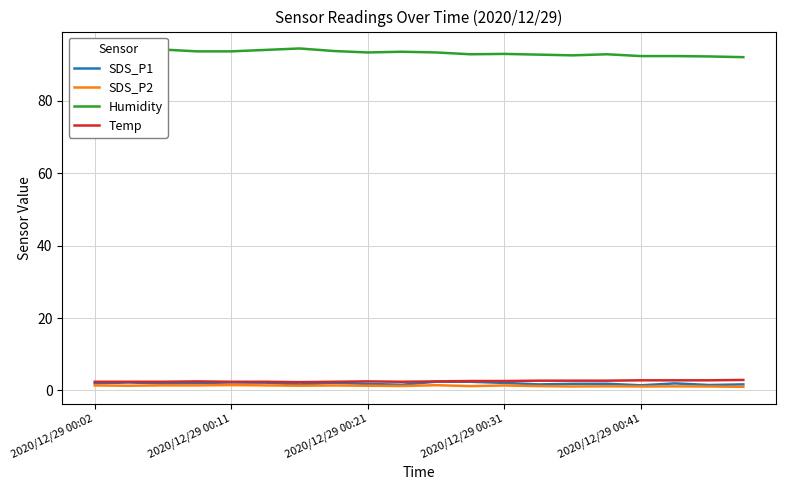

At how many categories does at least one series exceed 40?

20